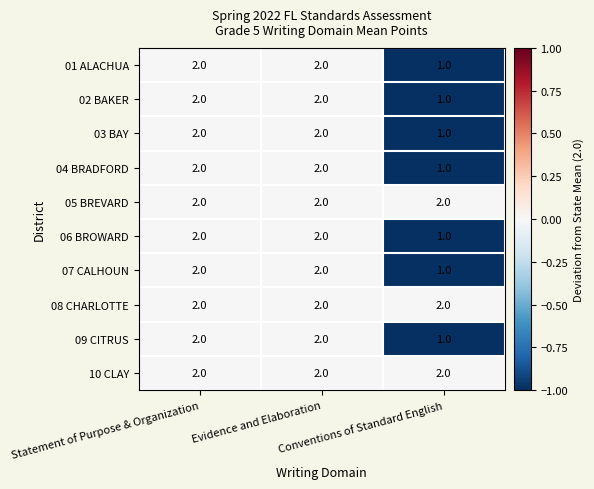

What is the sum of all 01 ALACHUA values?

5